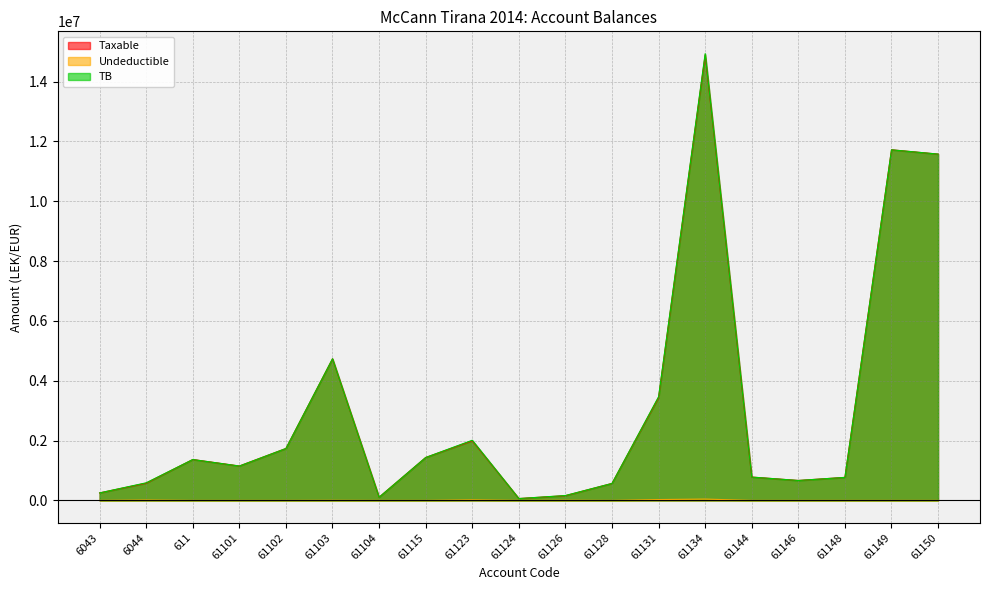

At which label is TB closest to 7496485?

61103